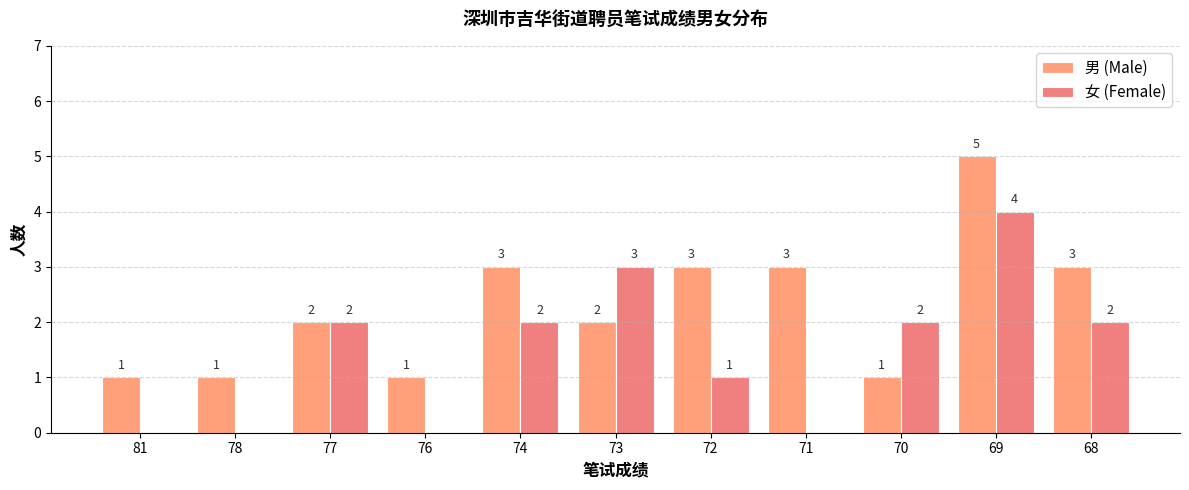

What is the average value of the 男 (Male) series?

2